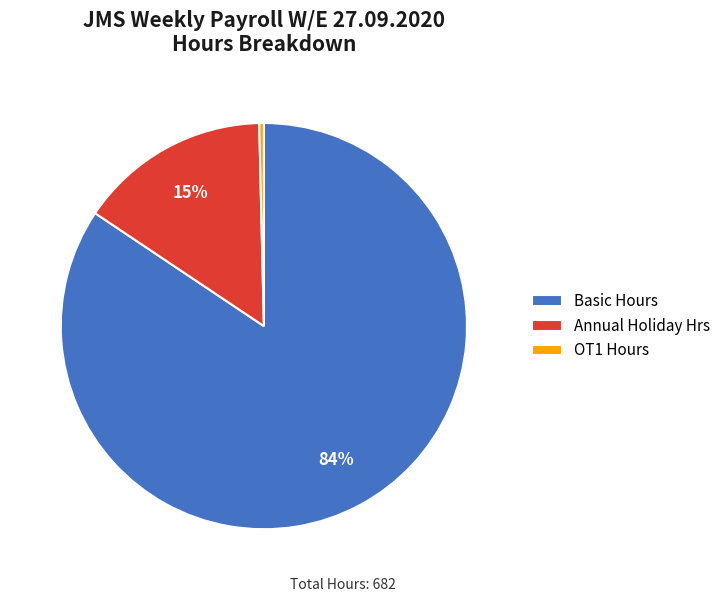

Which has a higher value, Basic Hours or OT1 Hours?

Basic Hours